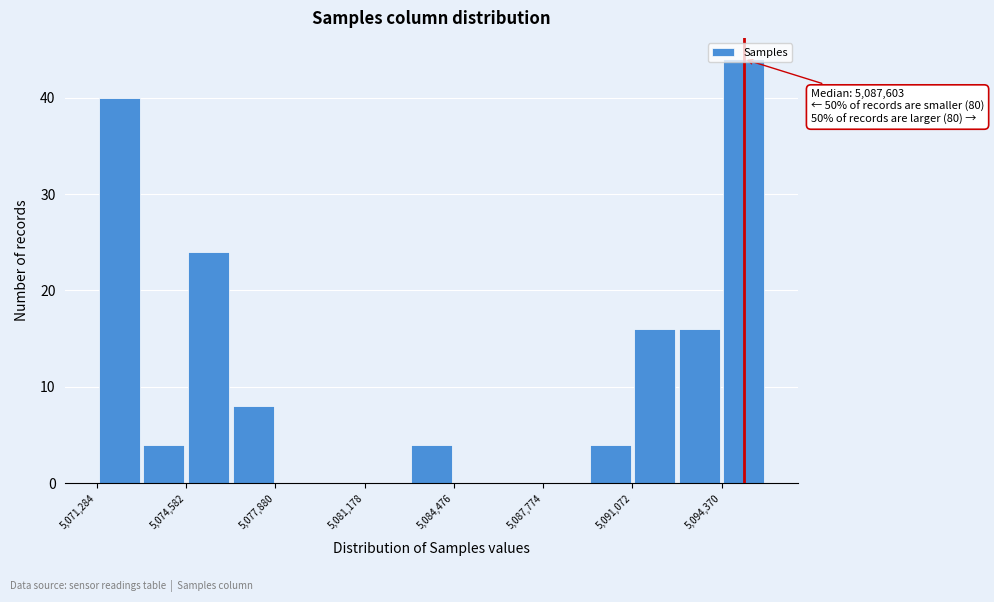

Around what value on the x-axis is the tallest bar? Give the approximate position of its centre, as read against the axis.

5095000